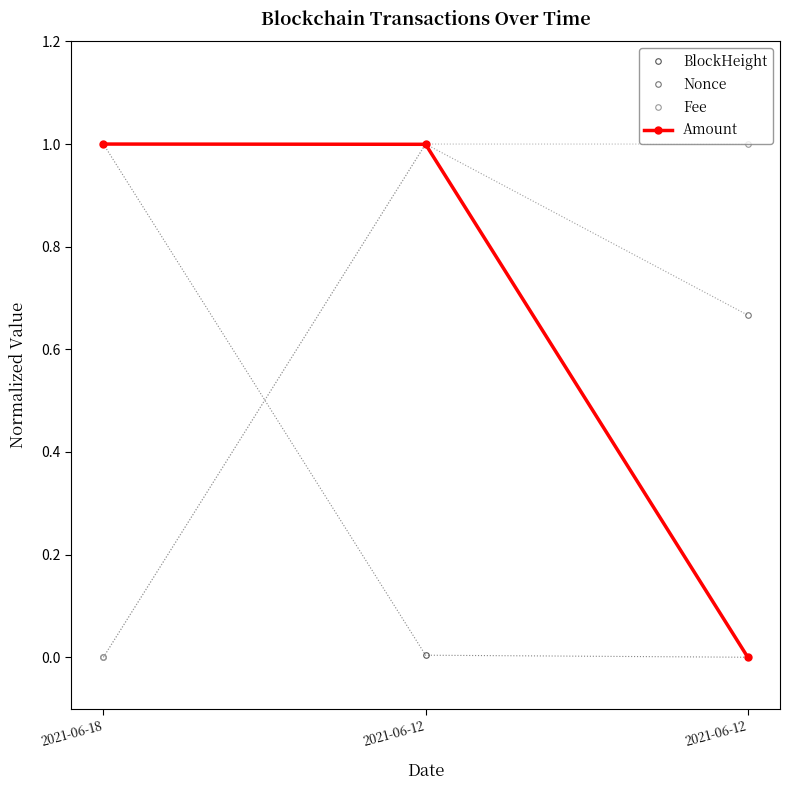

Does the chart have visible grid lines?

No